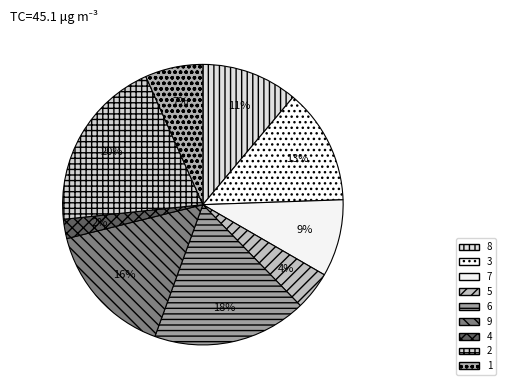

Count the number of slices in the pie.

9